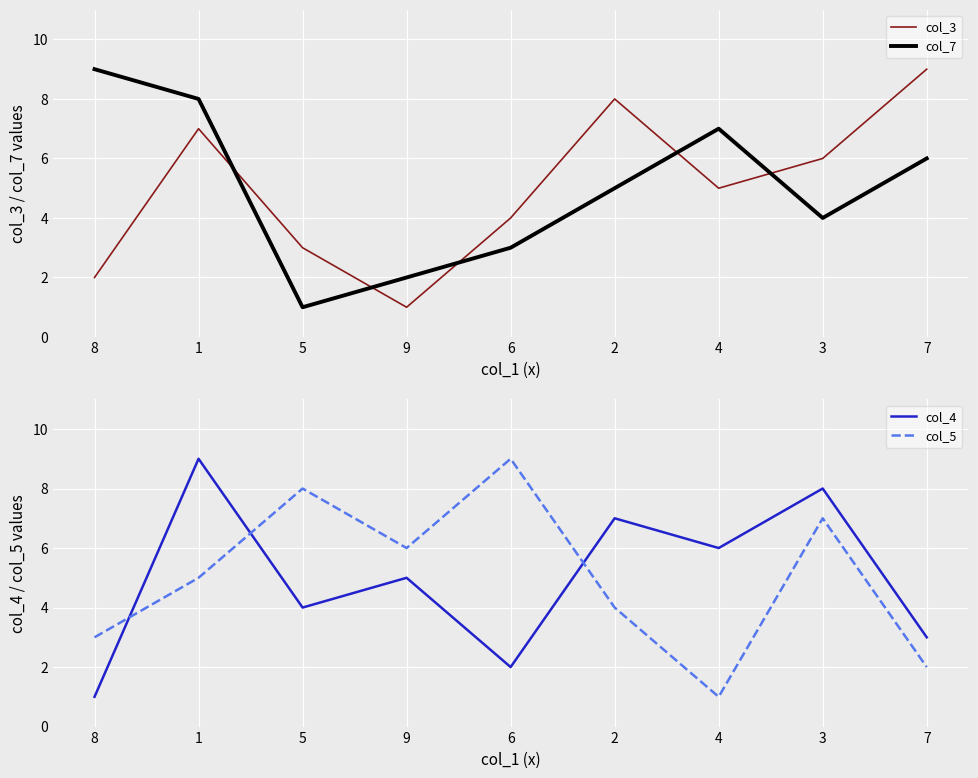

Rank the series at 4 from lowest to highest value.

col_5, col_3, col_4, col_7